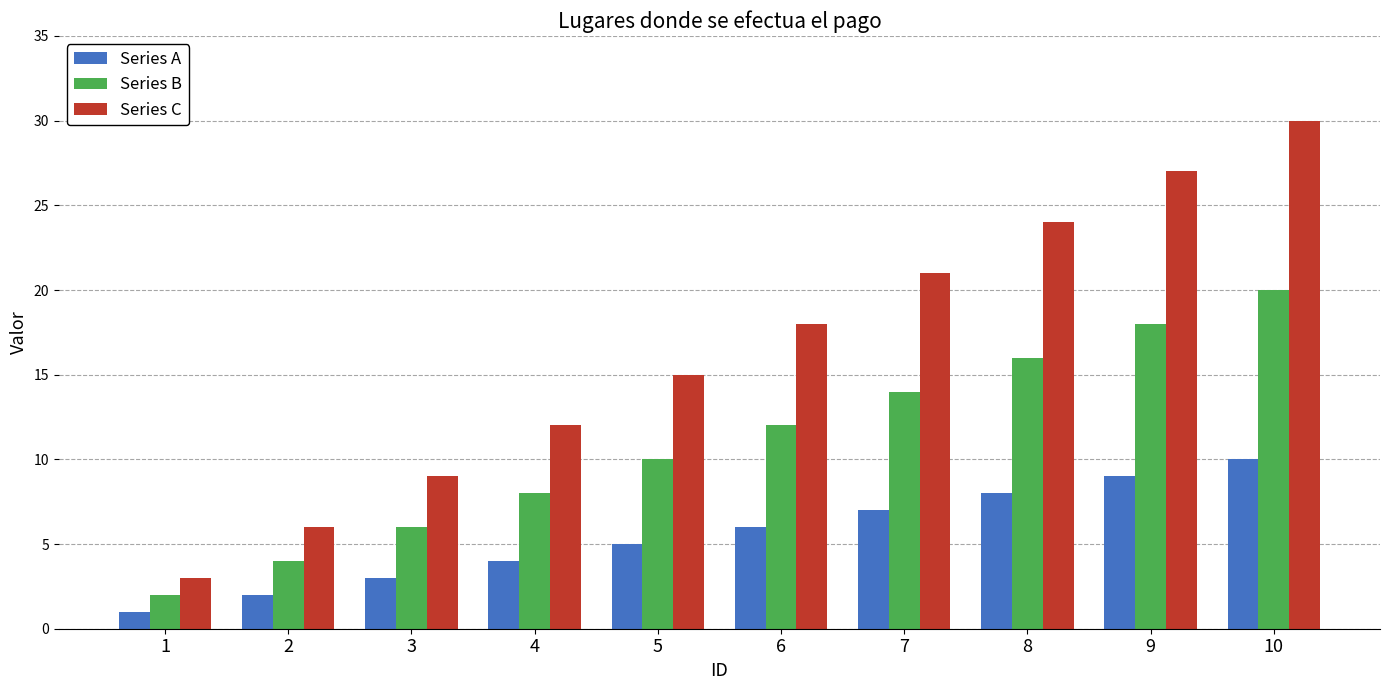

What is the value of the Series C bar at the 6th from the left?

18